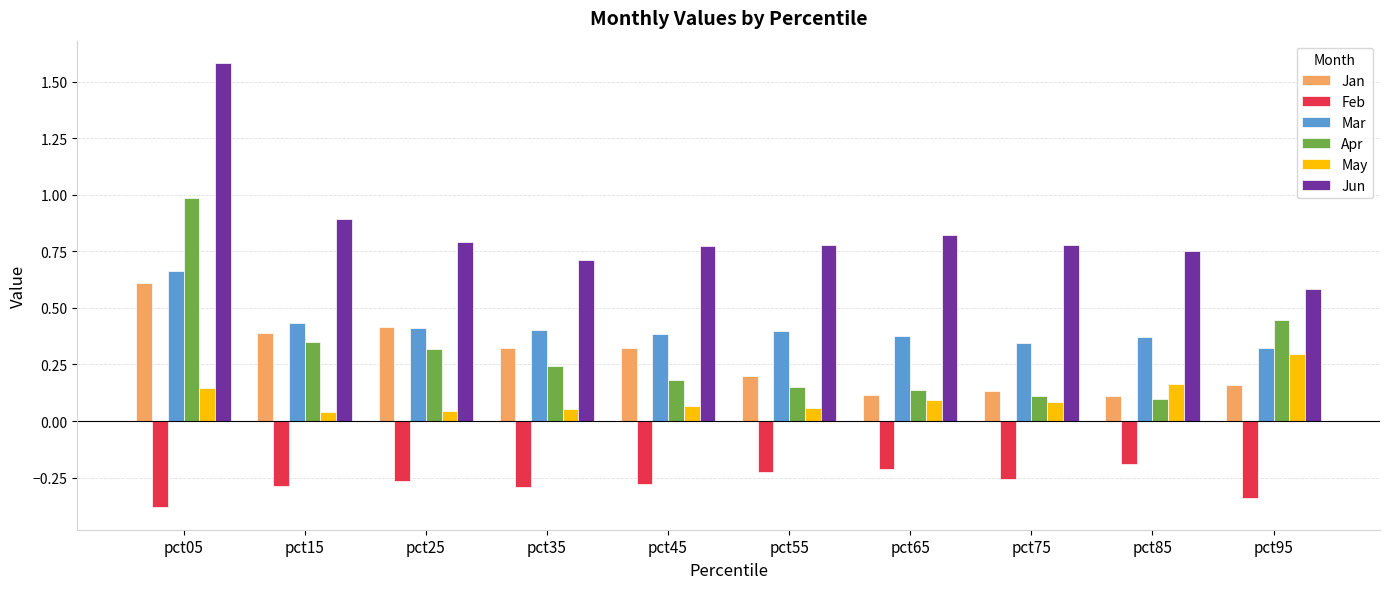

Rank the series by their maximum value, from highest to lowest.

Jun, Apr, Mar, Jan, May, Feb